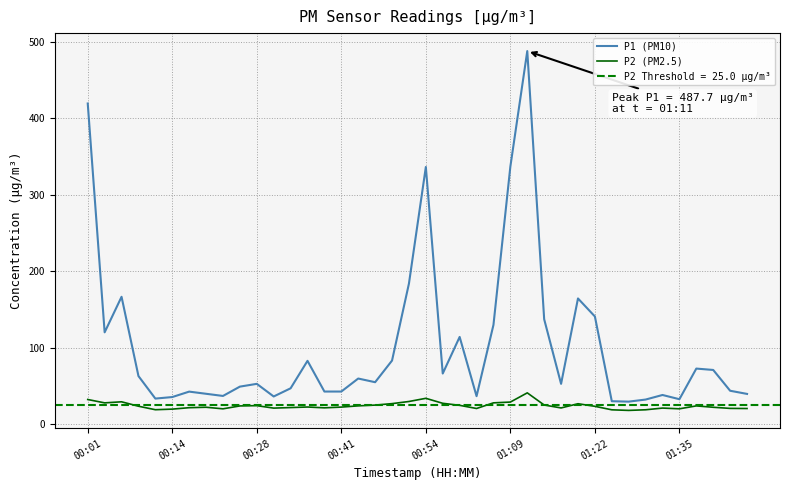

The P1 (PM10) series shows 36.4 at 11. True or false?

True